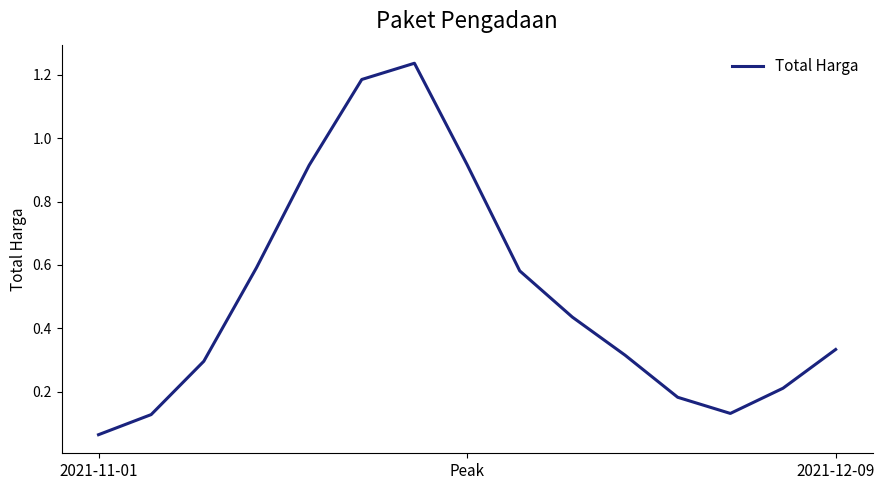

What is the label of the 2nd point from the right?

13